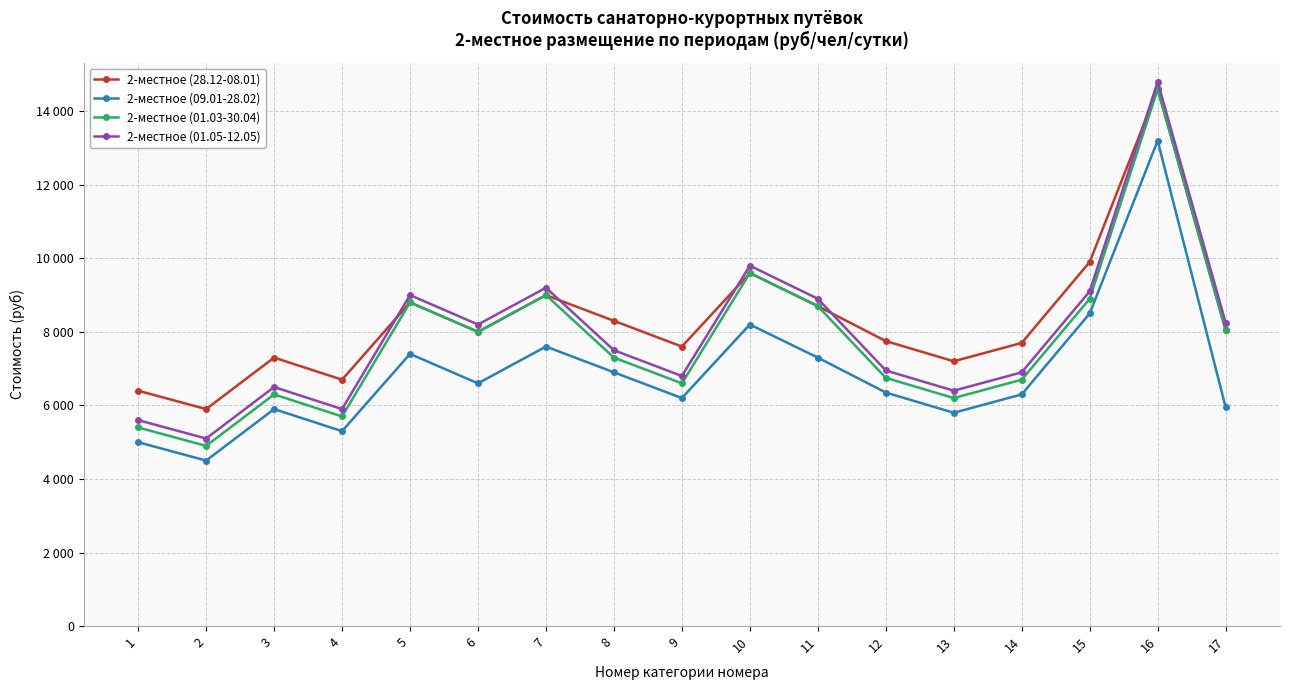

At which label does 2-местное (01.05-12.05) first exceed 7500?

5